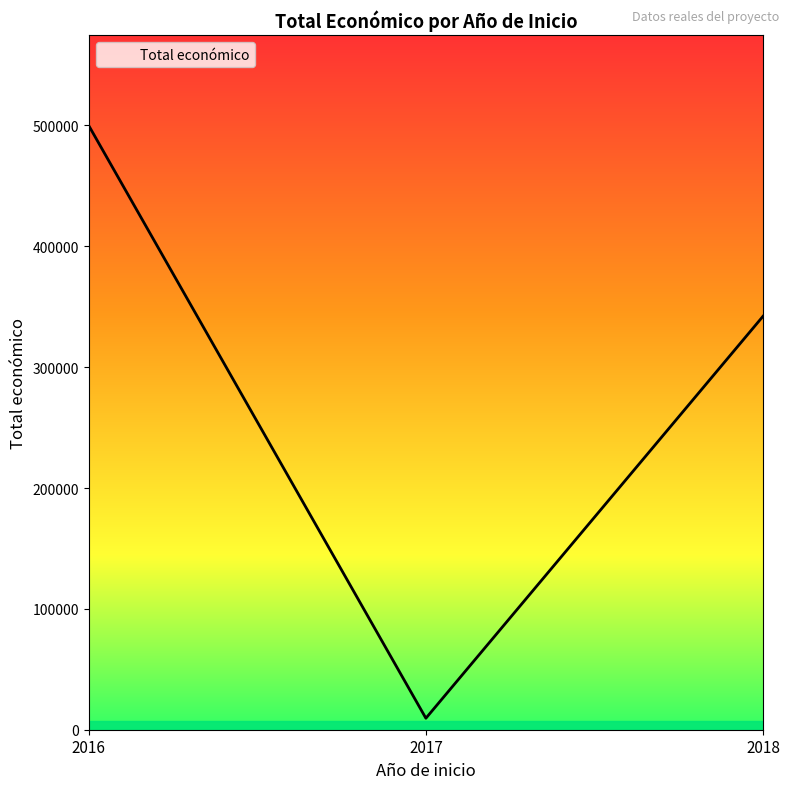

What is the difference between the maximum and minimum values?

490368